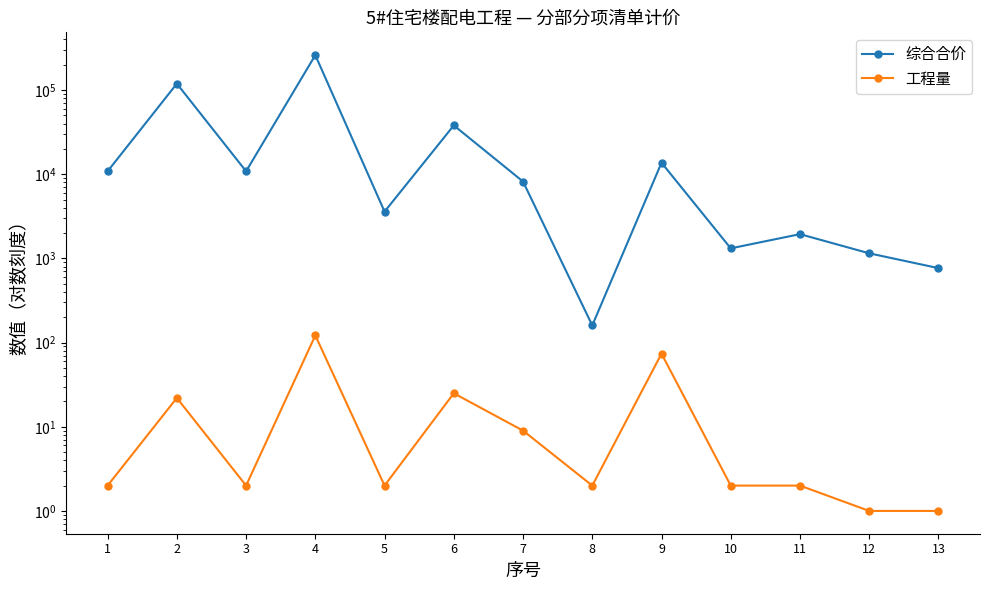

List the series in order of their overall mean, highest first.

综合合价, 工程量